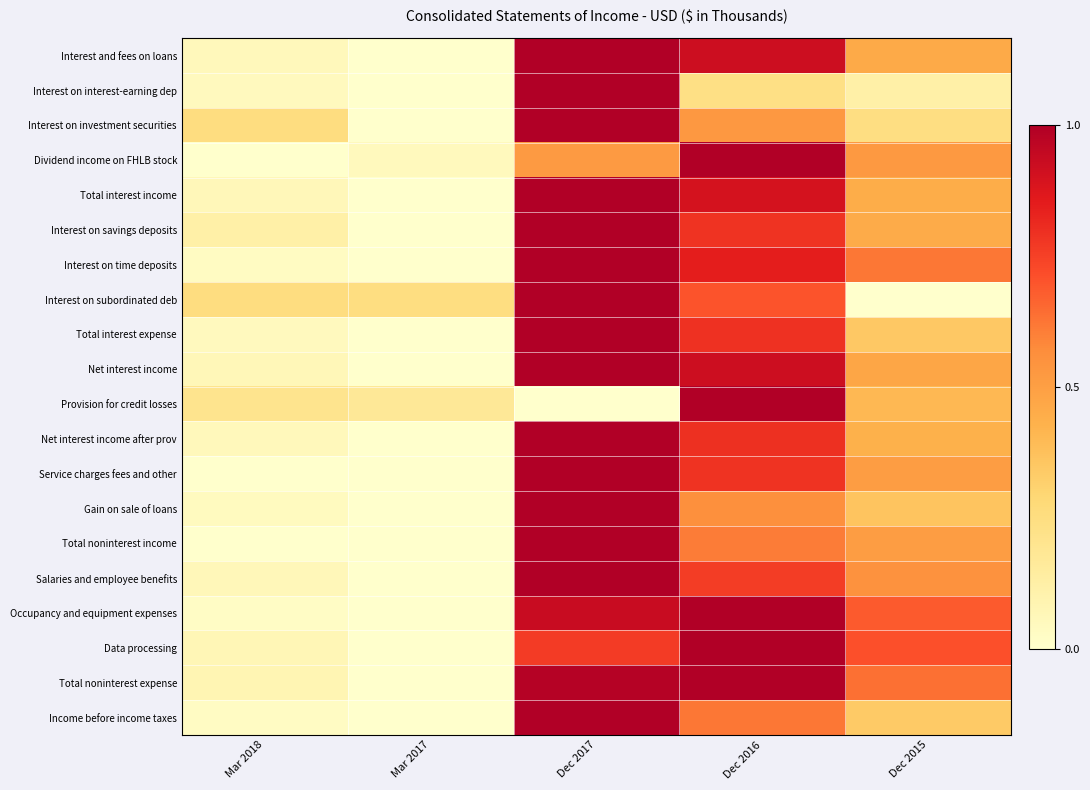

At Dec 2016, list the series in order from largest to smallest.

Dividend income on FHLB stock, Provision for credit losses, Occupancy and equipment expenses, Data processing, Total noninterest expense, Net interest income, Interest and fees on loans, Total interest income, Interest on time deposits, Net interest income after prov, Total interest expense, Interest on savings deposits, Service charges fees and other, Salaries and employee benefits, Interest on subordinated deb, Income before income taxes, Total noninterest income, Gain on sale of loans, Interest on investment securities, Interest on interest-earning dep